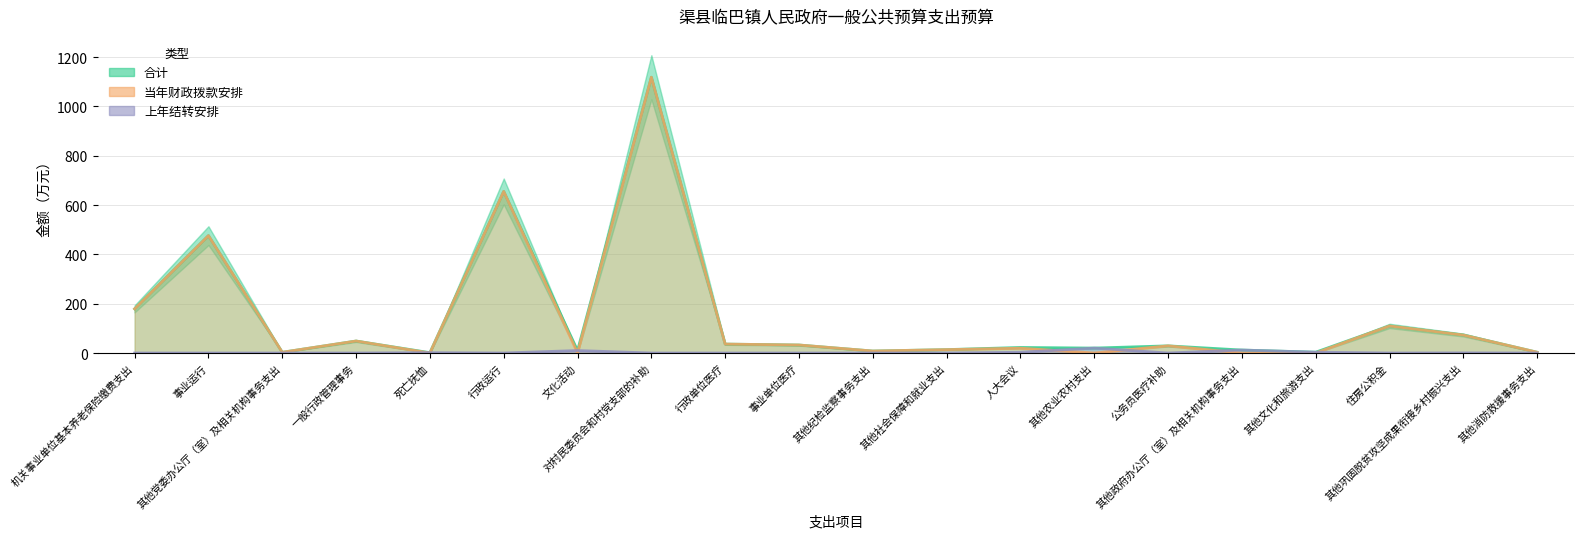

List the series in order of their peak value, lowest first.

上年结转安排, 合计, 当年财政拨款安排